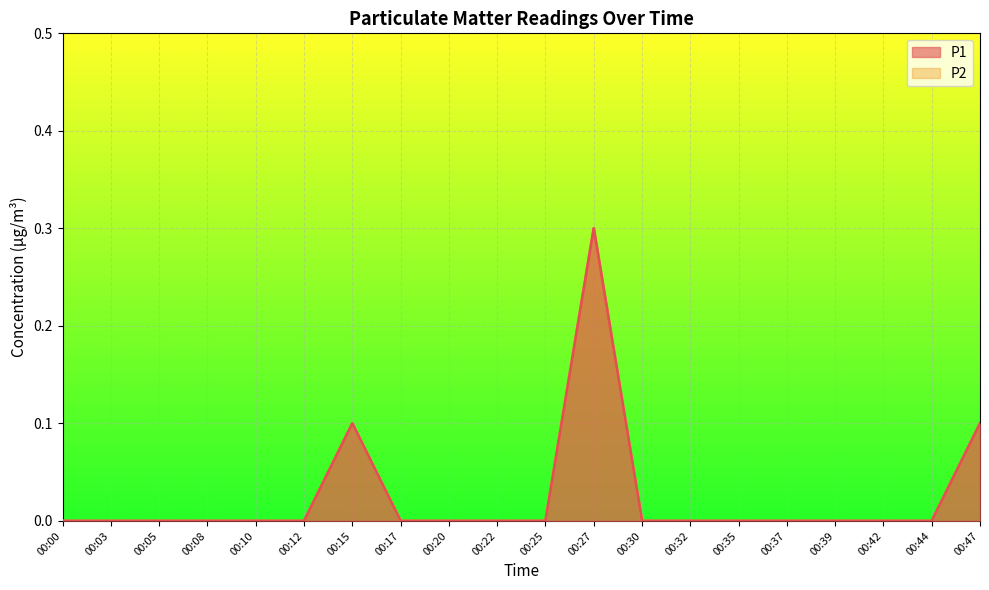

How many lines are shown in the chart?

2